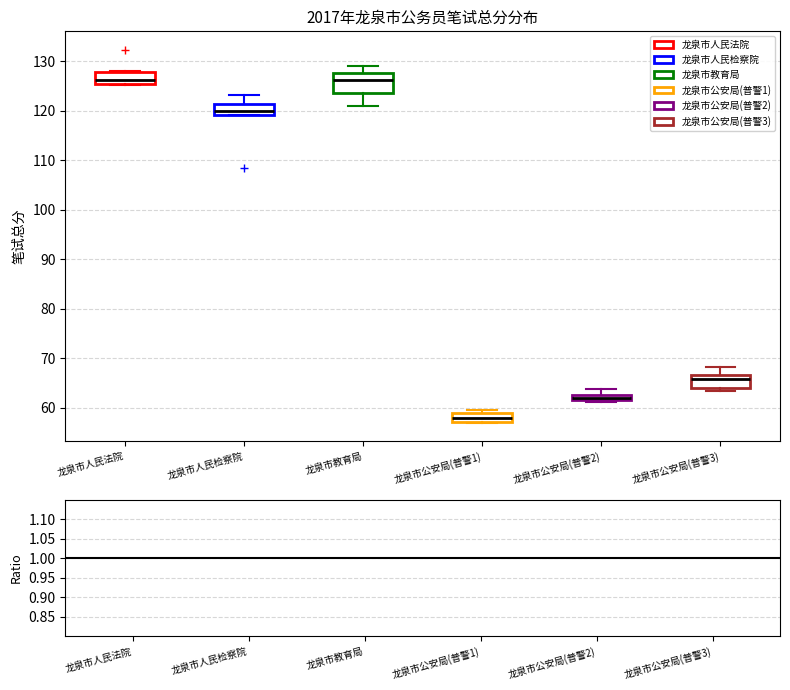

Which box's median line is the lowest?

龙泉市公安局(普警1)